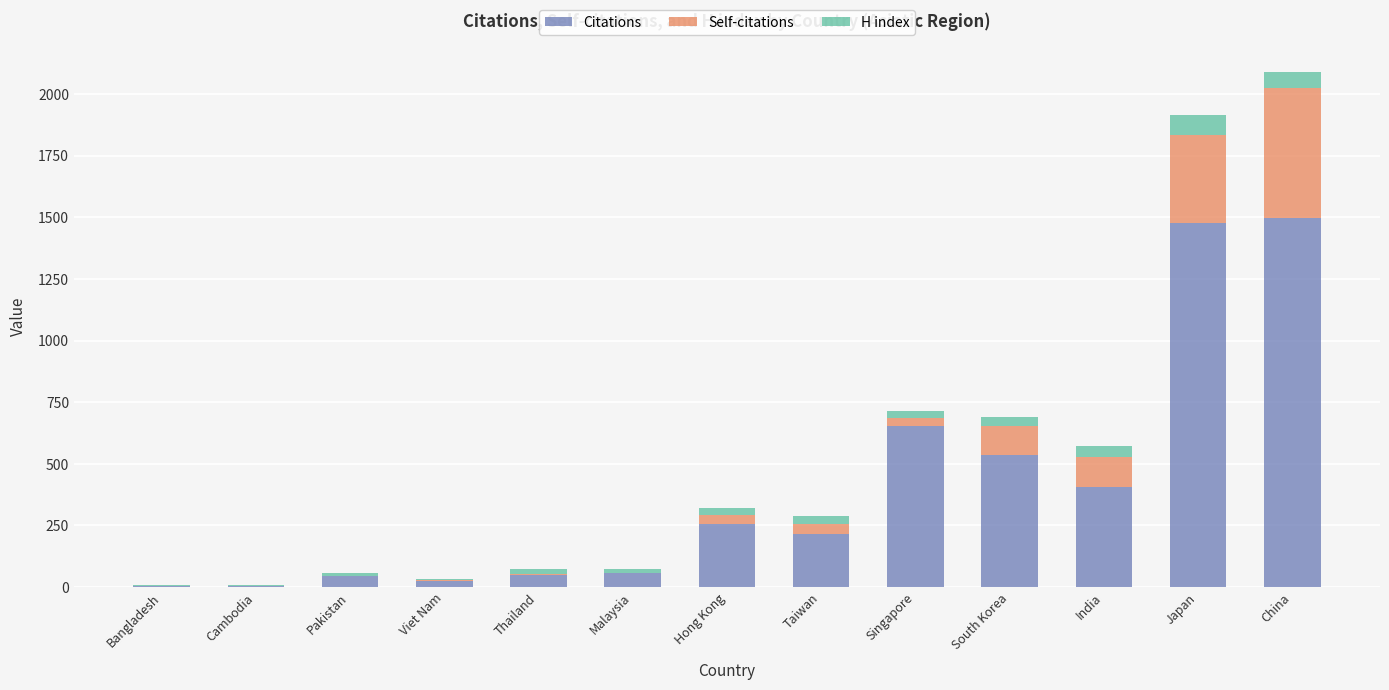

Where is Citations nearest to the value 750?

Singapore